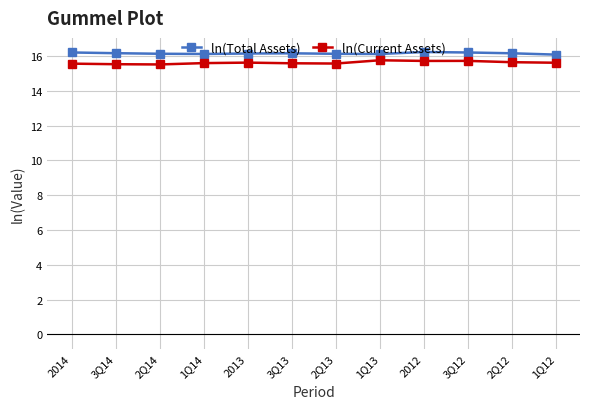

Is this an area chart (filled region under the line)?

No